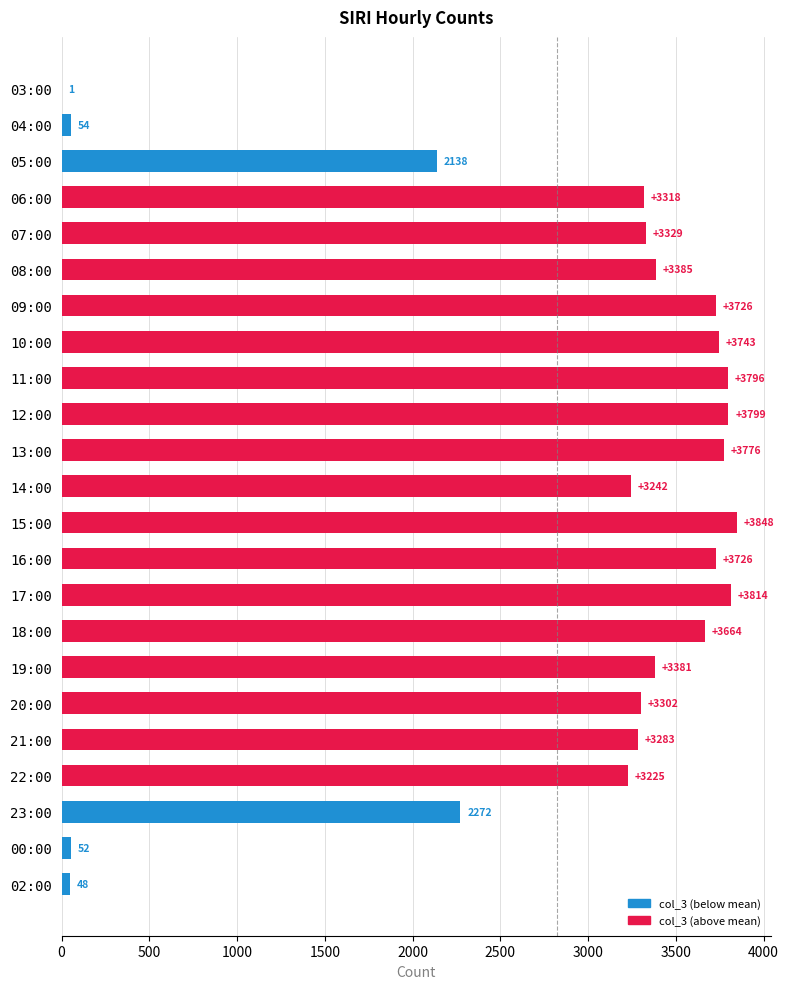

What is the change in value from 04:00 to 21:00?

+3229